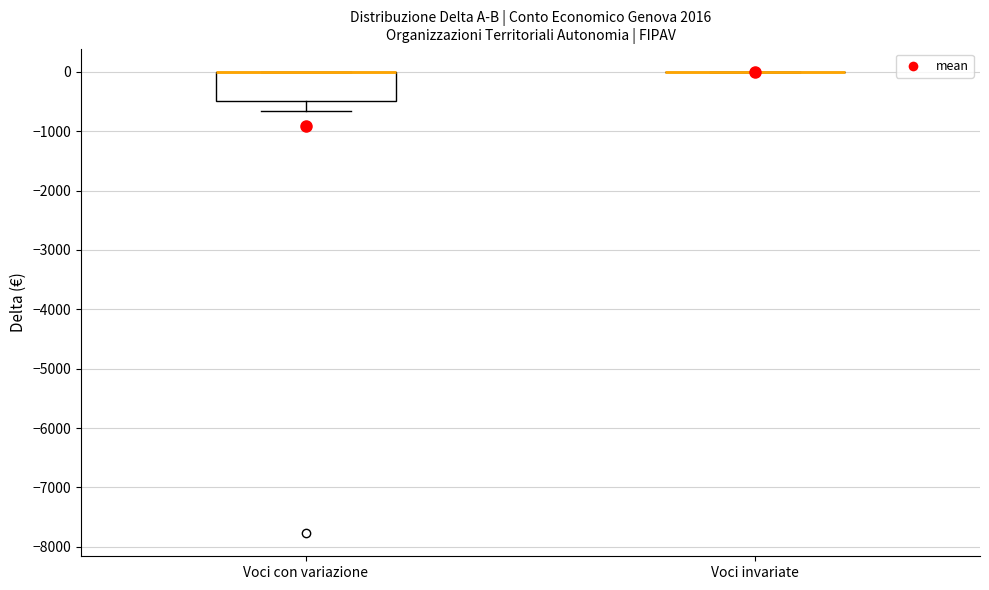

Reading left to right, read every box against the y-axis: the position of its median line, the range the box covers, and the ends of its whiskers. The values are not printed on the chart, so give them approximately, as read against the axis.

Voci con variazione: median 0 (drawn on the box's upper edge), box -500 to 0, whiskers -700 to 0
Voci invariate: box collapsed to a line at 0, whiskers 0 to 0